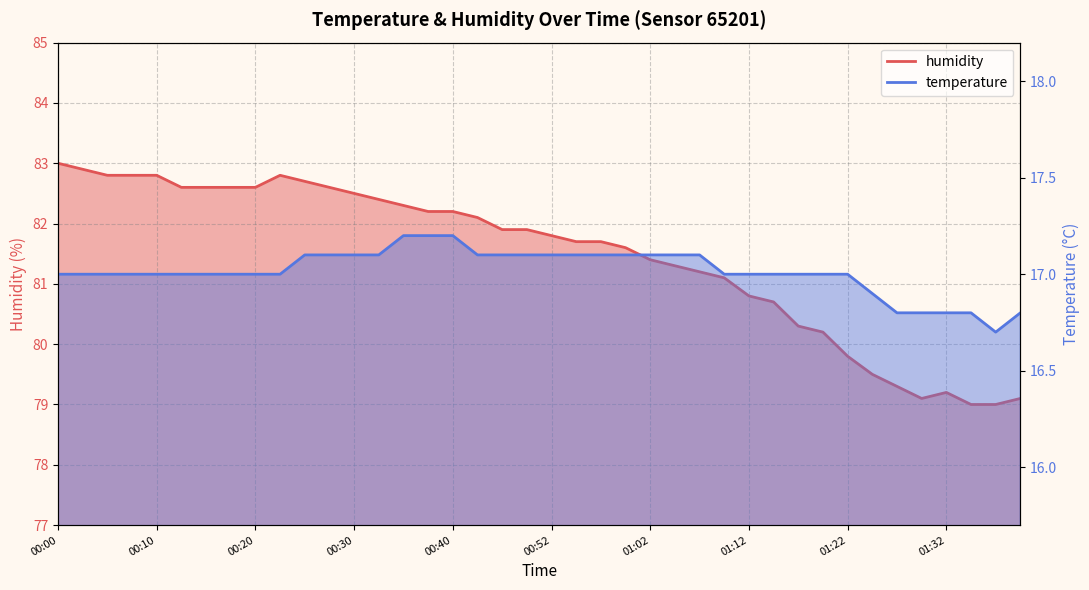

Reading left to right, transcribe all the data shown in this chart.

temperature: 00:00=17.0	00:03=17.0	00:05=17.0	00:08=17.0	00:10=17.0	00:13=17.0	00:15=17.0	00:18=17.0	00:20=17.0	00:23=17.0	00:25=17.1	00:27=17.1	00:30=17.1	00:32=17.1	00:35=17.2	00:37=17.2	00:40=17.2	00:42=17.1	00:47=17.1	00:50=17.1	00:52=17.1	00:55=17.1	00:57=17.1	01:00=17.1	01:02=17.1	01:04=17.1	01:07=17.1	01:09=17.0	01:12=17.0	01:14=17.0	01:17=17.0	01:19=17.0	01:22=17.0	01:24=16.9	01:27=16.8	01:29=16.8	01:32=16.8	01:34=16.8	01:37=16.7	01:39=16.8
humidity: 00:00=83.0	00:03=82.9	00:05=82.8	00:08=82.8	00:10=82.8	00:13=82.6	00:15=82.6	00:18=82.6	00:20=82.6	00:23=82.8	00:25=82.7	00:27=82.6	00:30=82.5	00:32=82.4	00:35=82.3	00:37=82.2	00:40=82.2	00:42=82.1	00:47=81.9	00:50=81.9	00:52=81.8	00:55=81.7	00:57=81.7	01:00=81.6	01:02=81.4	01:04=81.3	01:07=81.2	01:09=81.1	01:12=80.8	01:14=80.7	01:17=80.3	01:19=80.2	01:22=79.8	01:24=79.5	01:27=79.3	01:29=79.1	01:32=79.2	01:34=79.0	01:37=79.0	01:39=79.1